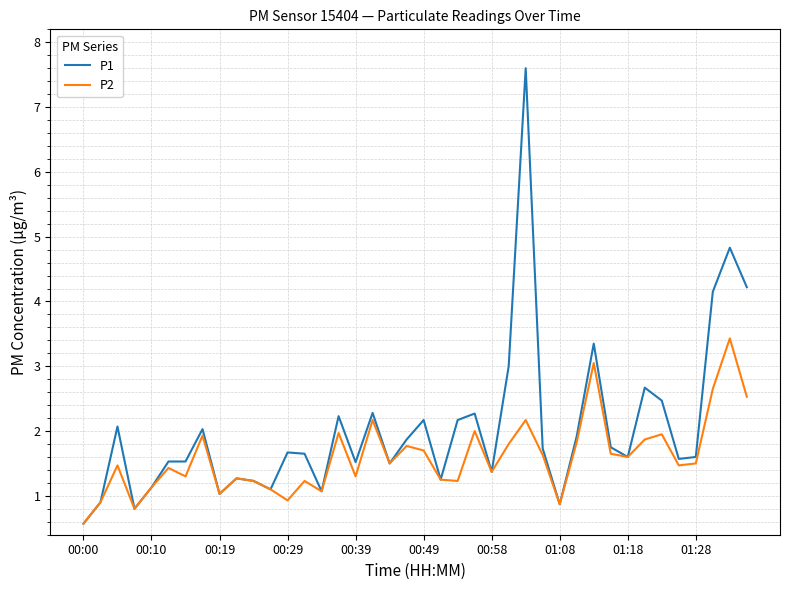

How many categories are shown in the chart?

40